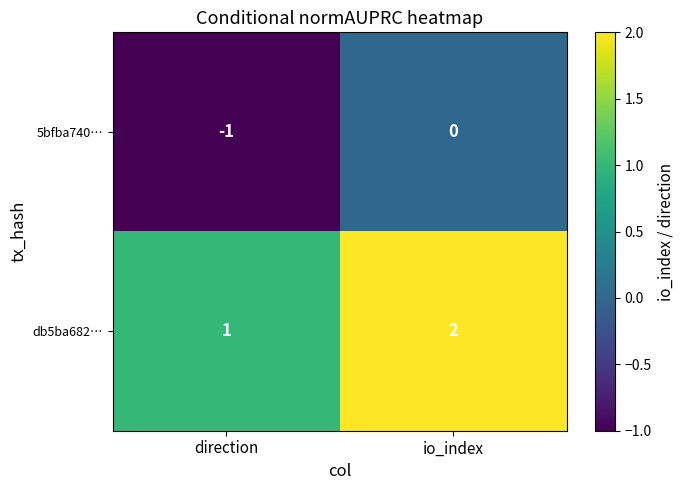

How many data points in db5ba682… are less than 2?

1